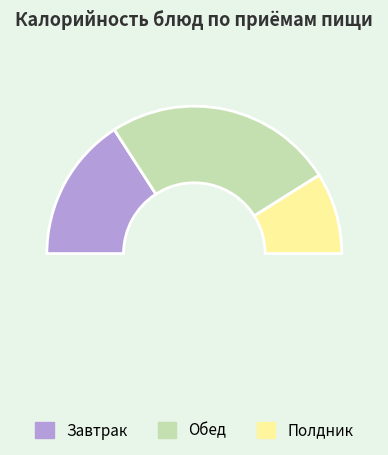

Count the number of slices in the pie.

4